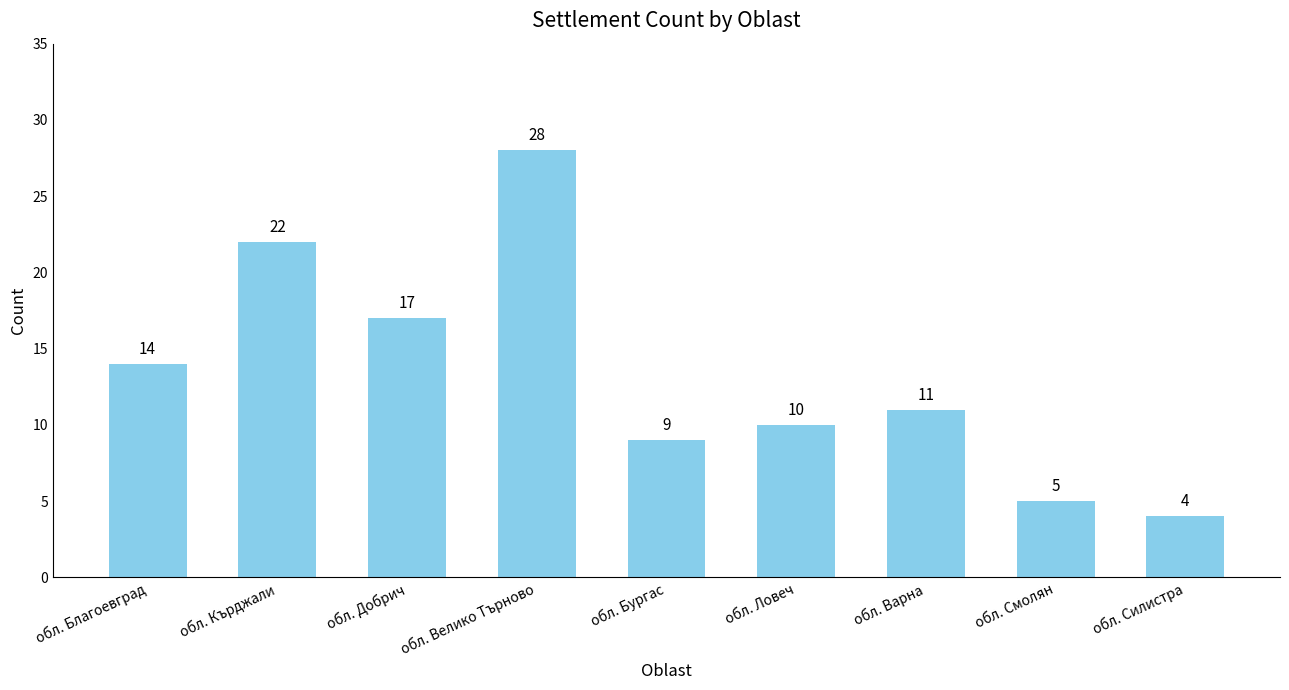

What is the ratio of the value at обл. Ловеч to the value at обл. Силистра?

2.5